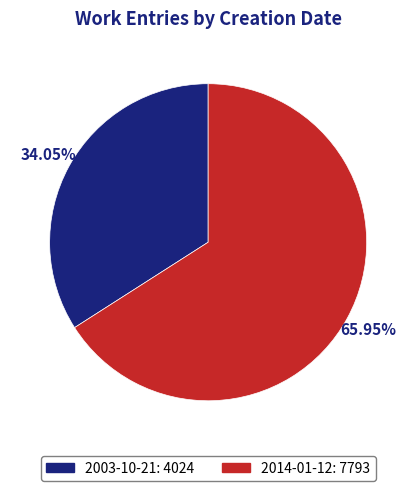

To the nearest percent, what is the difference between the 2003-10-21 and 2014-01-12 slice percentages?

32%